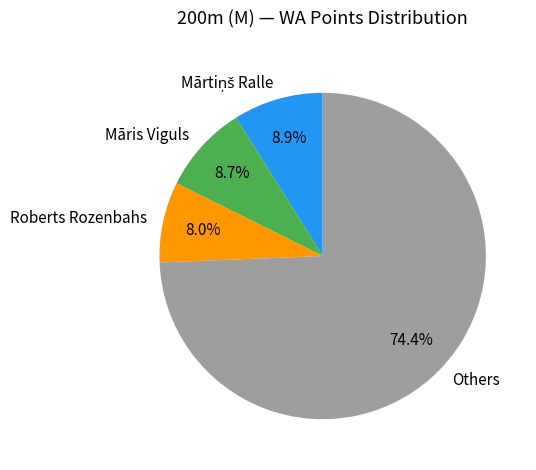

What is the smallest slice in the pie chart?

Roberts Rozenbahs